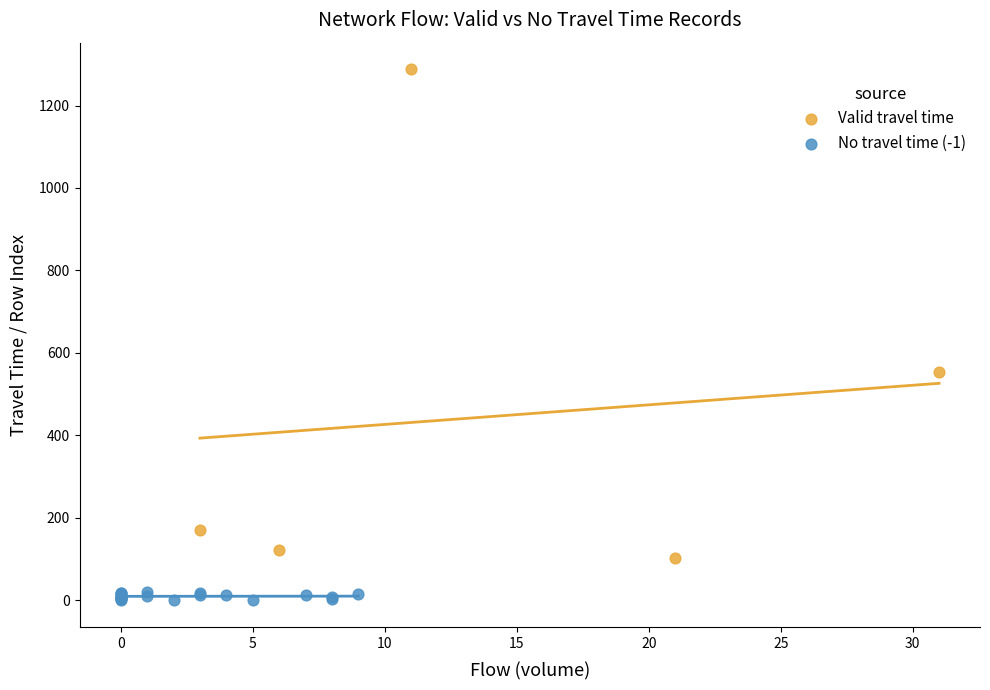

Which series contains the highest Y value?

Valid travel time